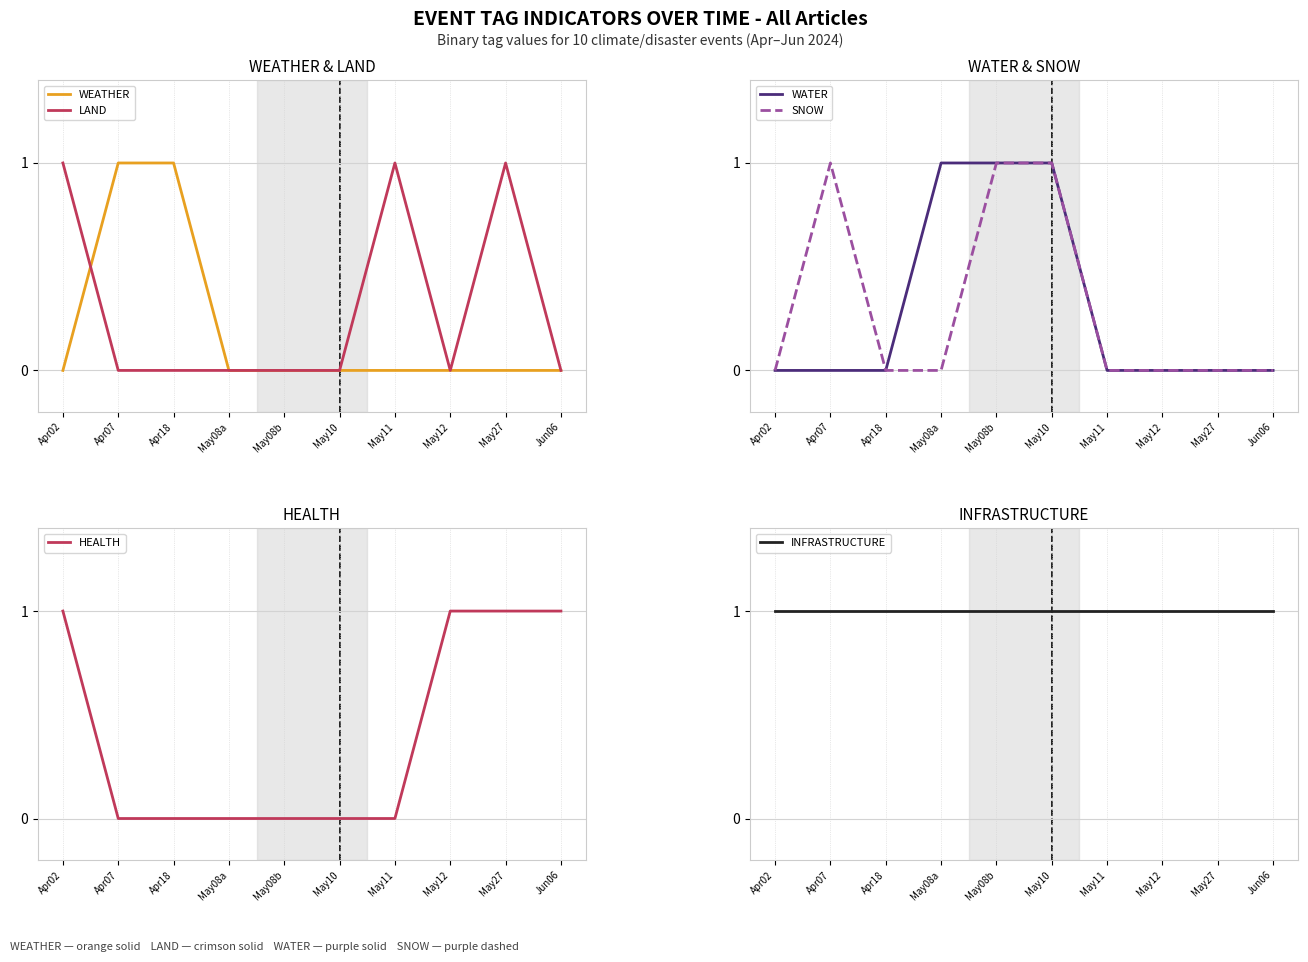

The HEALTH series shows 0 at May08b. True or false?

True